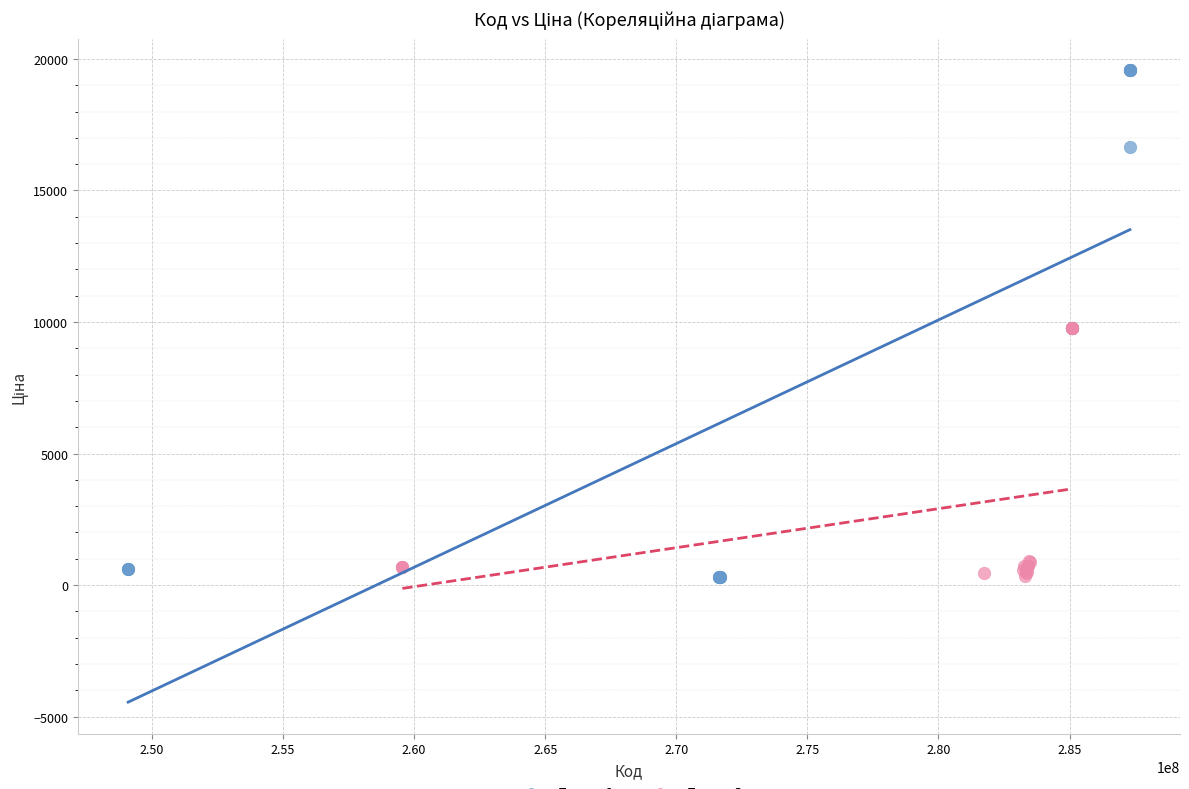

Which series has the largest Y range (max minus min)?

Група 1